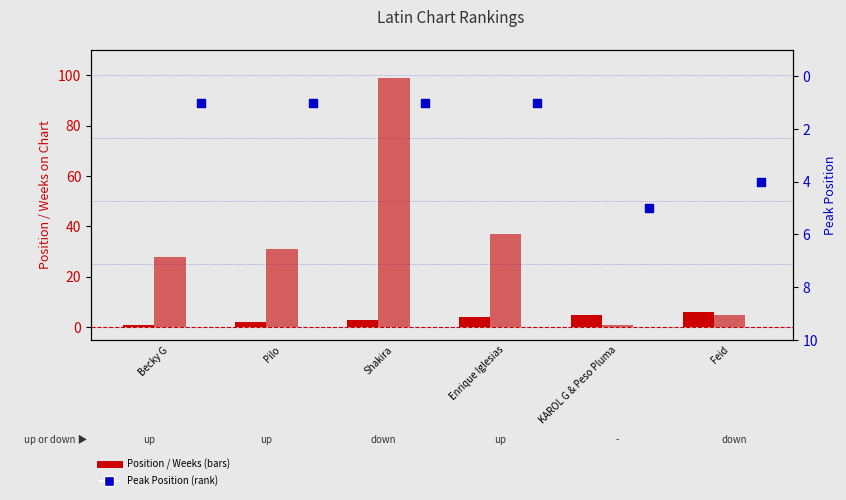

Which series has the largest Y range (max minus min)?

Weeks on Chart